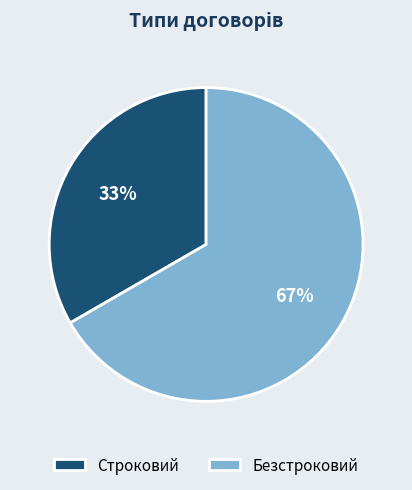

Which category accounts for the majority?

Безстроковий